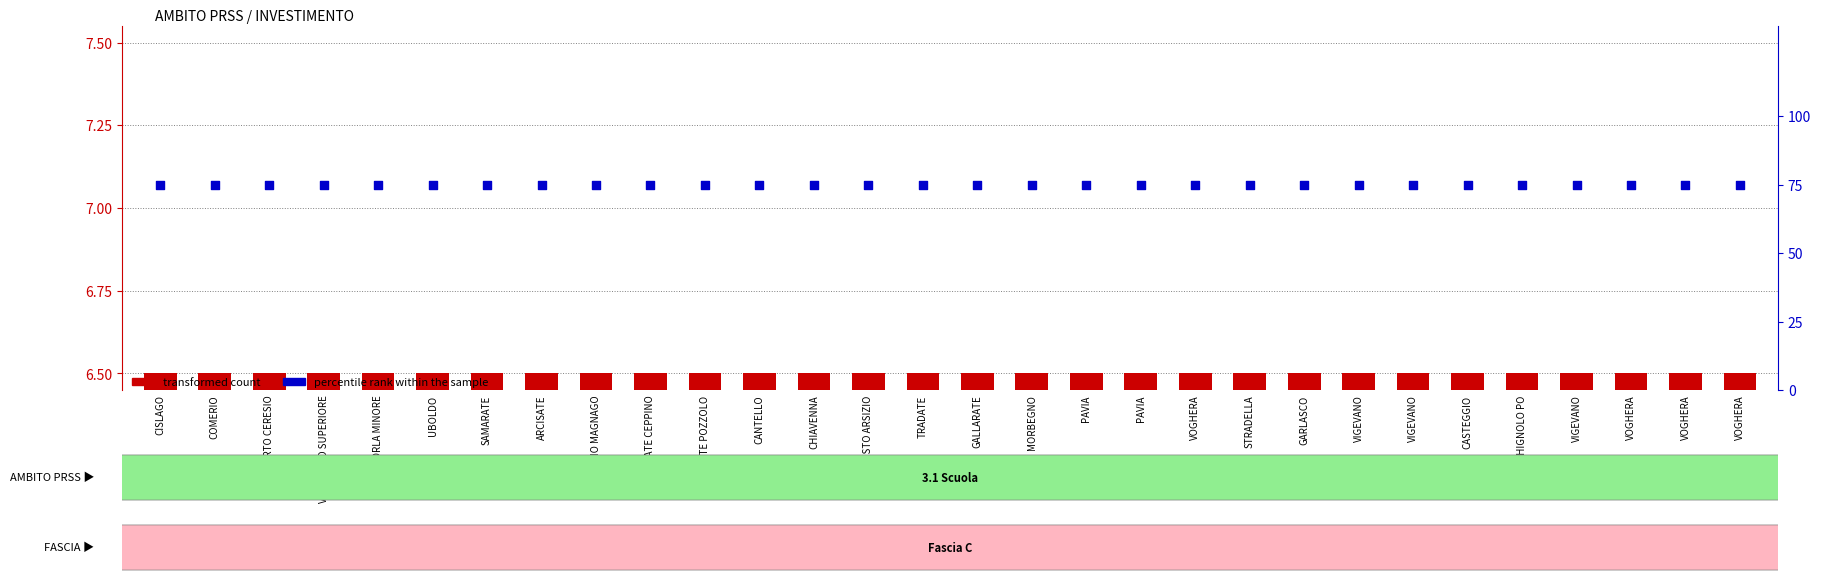

At how many categories does at least one series exceed 15?

30